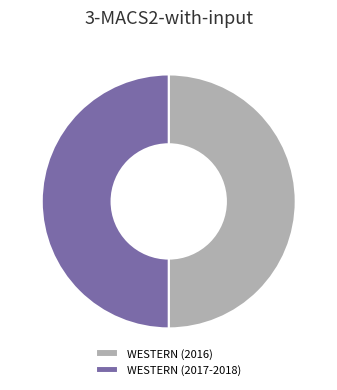

The WESTERN (2016) slice represents 59% of the pie. True or false?

False